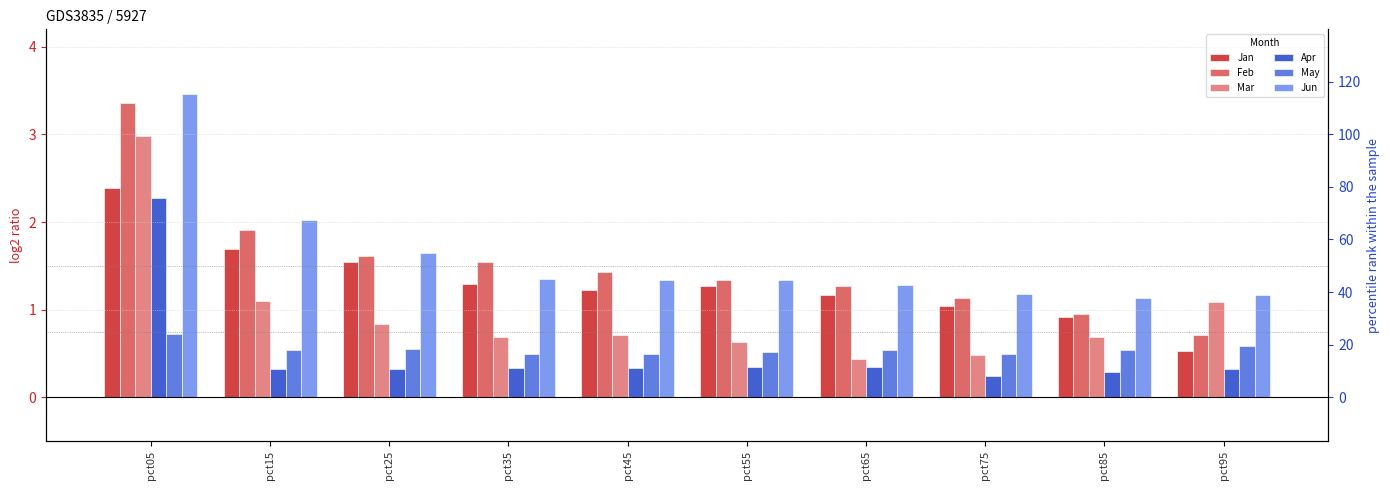

List the series in order of their peak value, highest first.

Jun, Feb, Mar, Jan, Apr, May